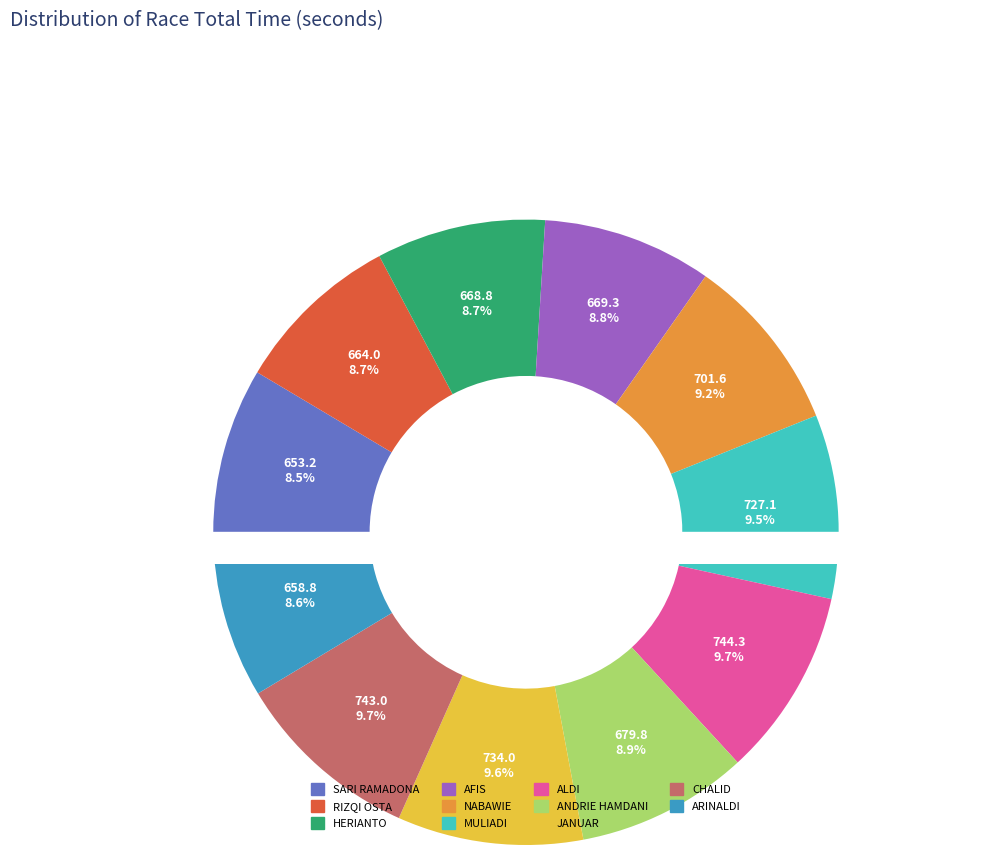

Which has a higher value, MULIADI or AFIS?

MULIADI